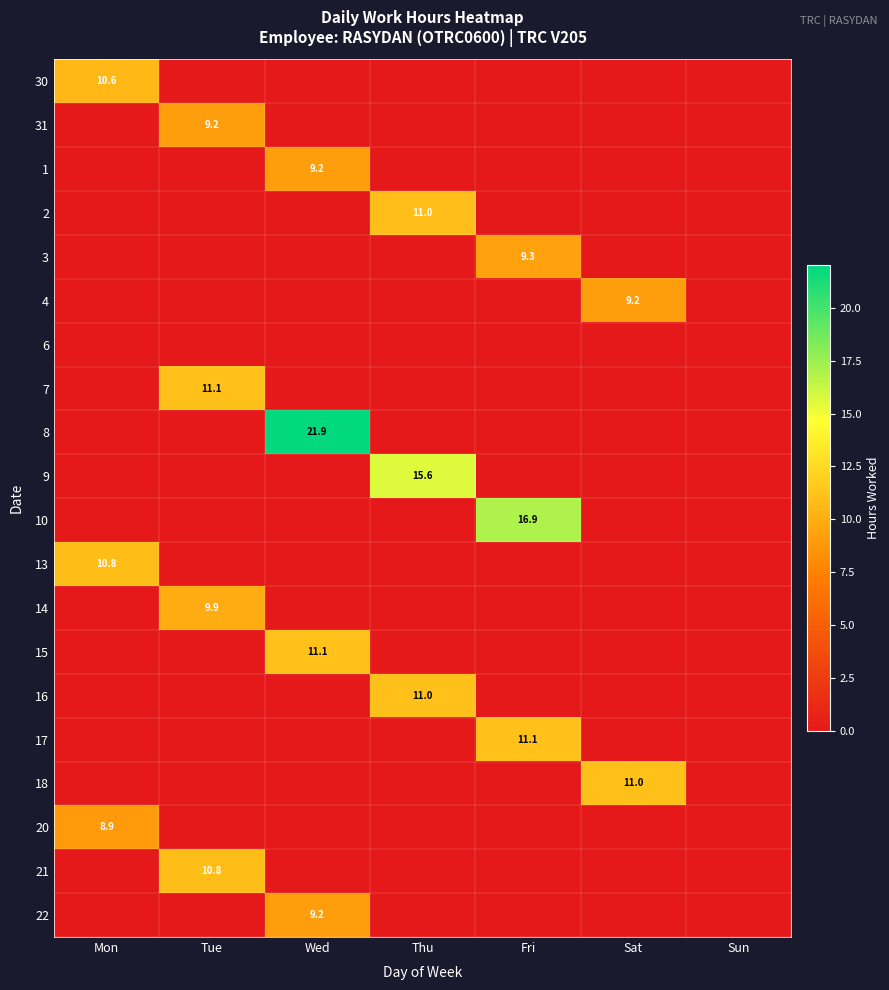

The value of 13 at Mon is 10.8. True or false?

True